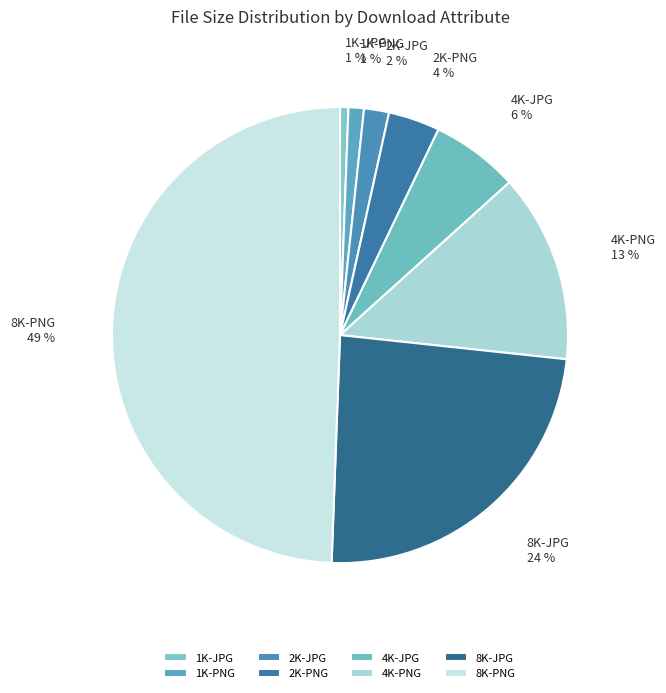

Which slice is the largest?

8K-PNG